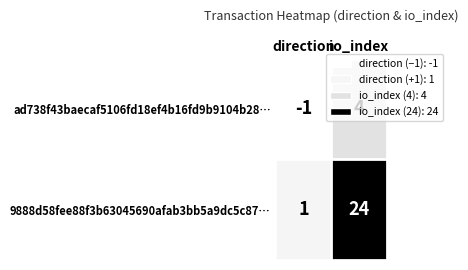

Where is 9888d58fee88f3b63045690afab3bb5a9dc5c87… nearest to the value 12?

direction